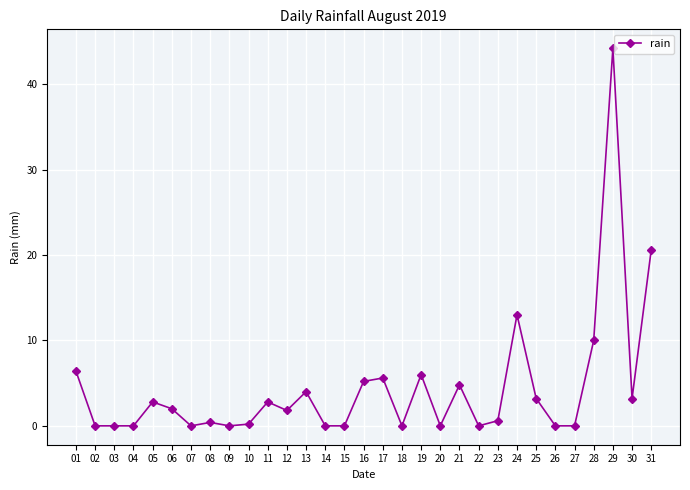

True or false: the data has more than 2 interior local peaks.

True